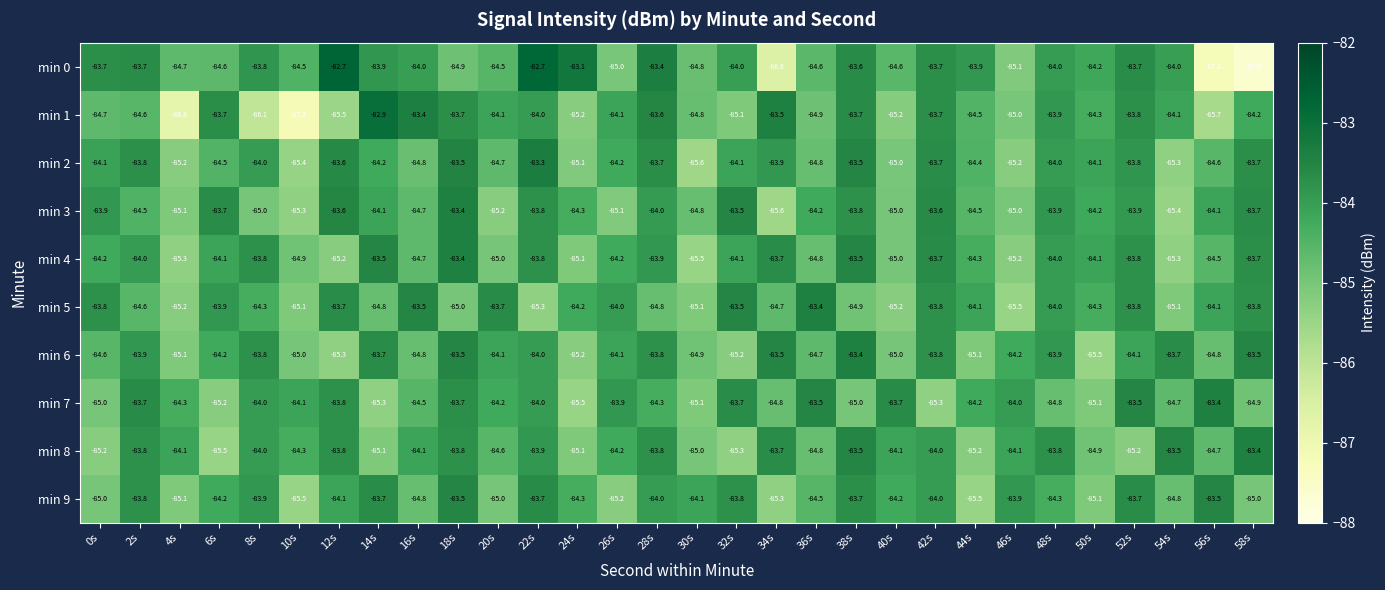

Which series has the largest range (max minus min)?

min 0